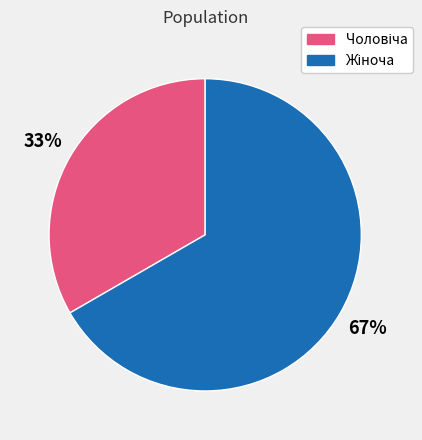

Is there a majority slice in this chart?

Yes